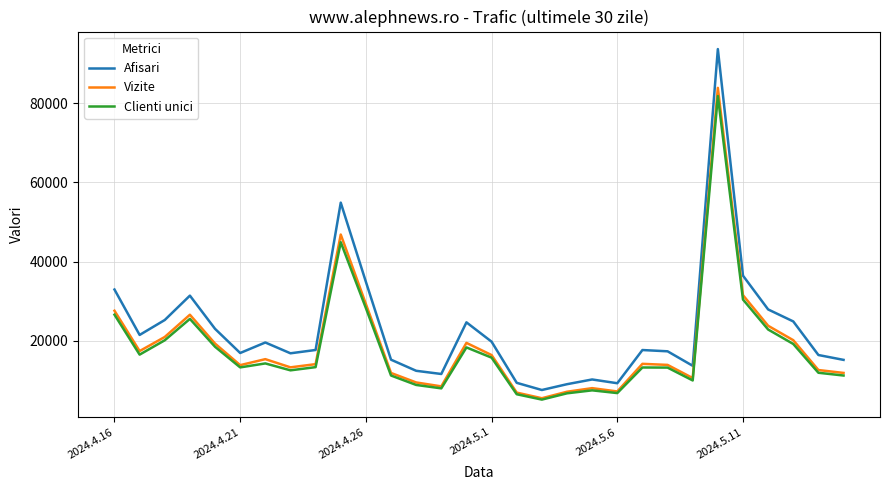

True or false: Afisari and Clienti unici intersect in this chart.

False